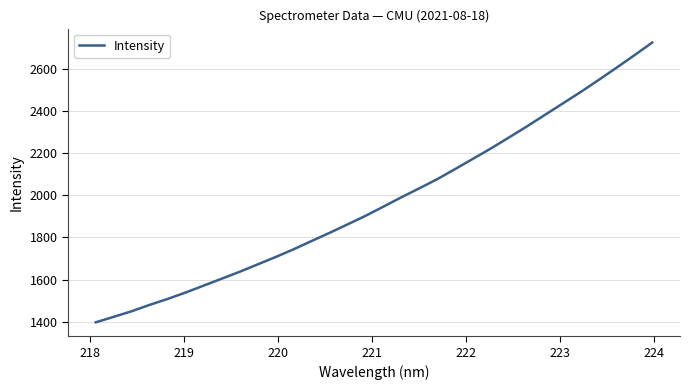

True or false: there are more than 0 points higher than both neighbors.

False